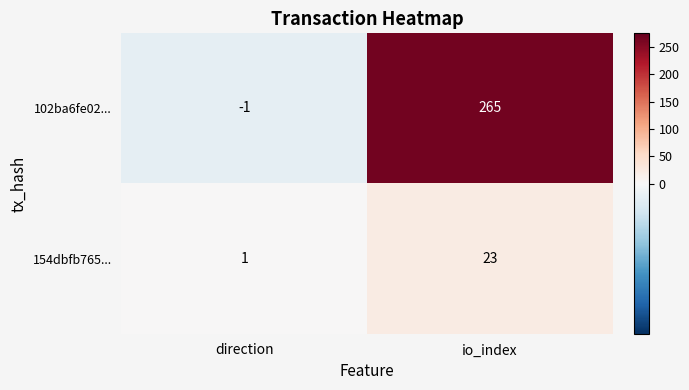

What is the difference between the 102ba6fe02... values at direction and io_index?

266